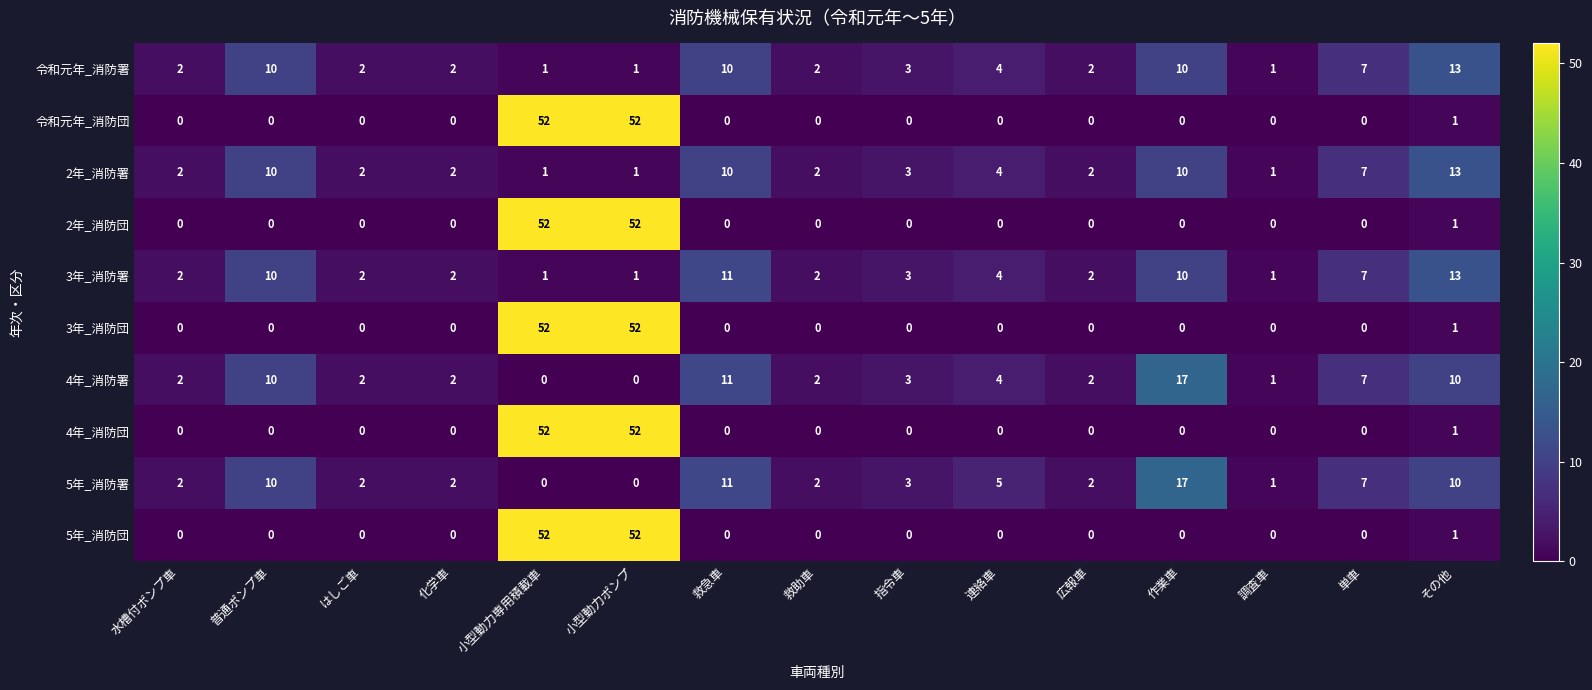

Is the value of 2年_消防署 at 普通ポンプ車 greater than the value of 3年_消防署 at 小型動力ポンプ?

Yes